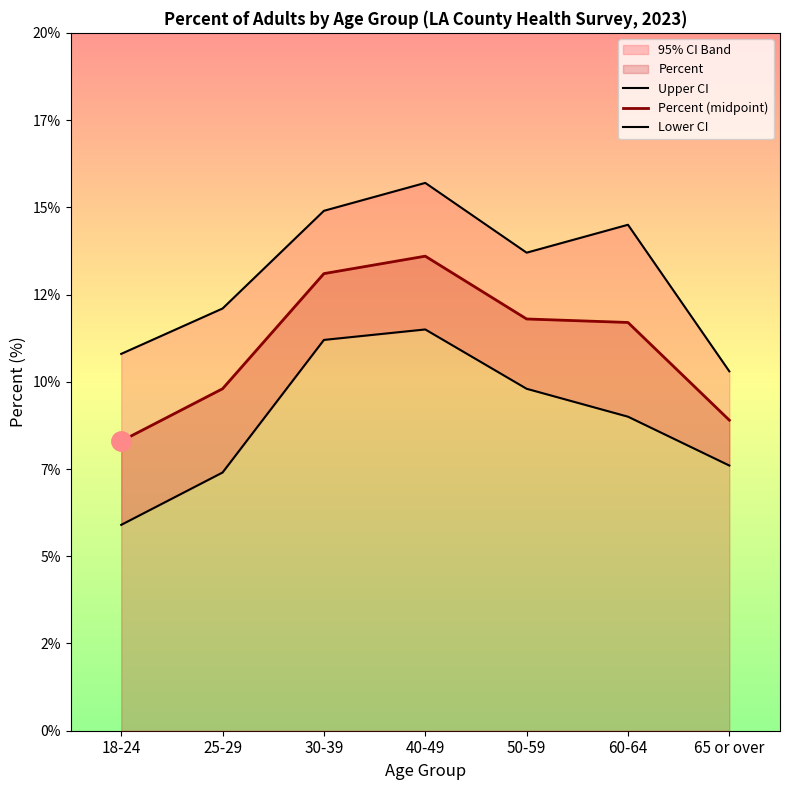

How many interior local peaks does the Upper CI series have?

2